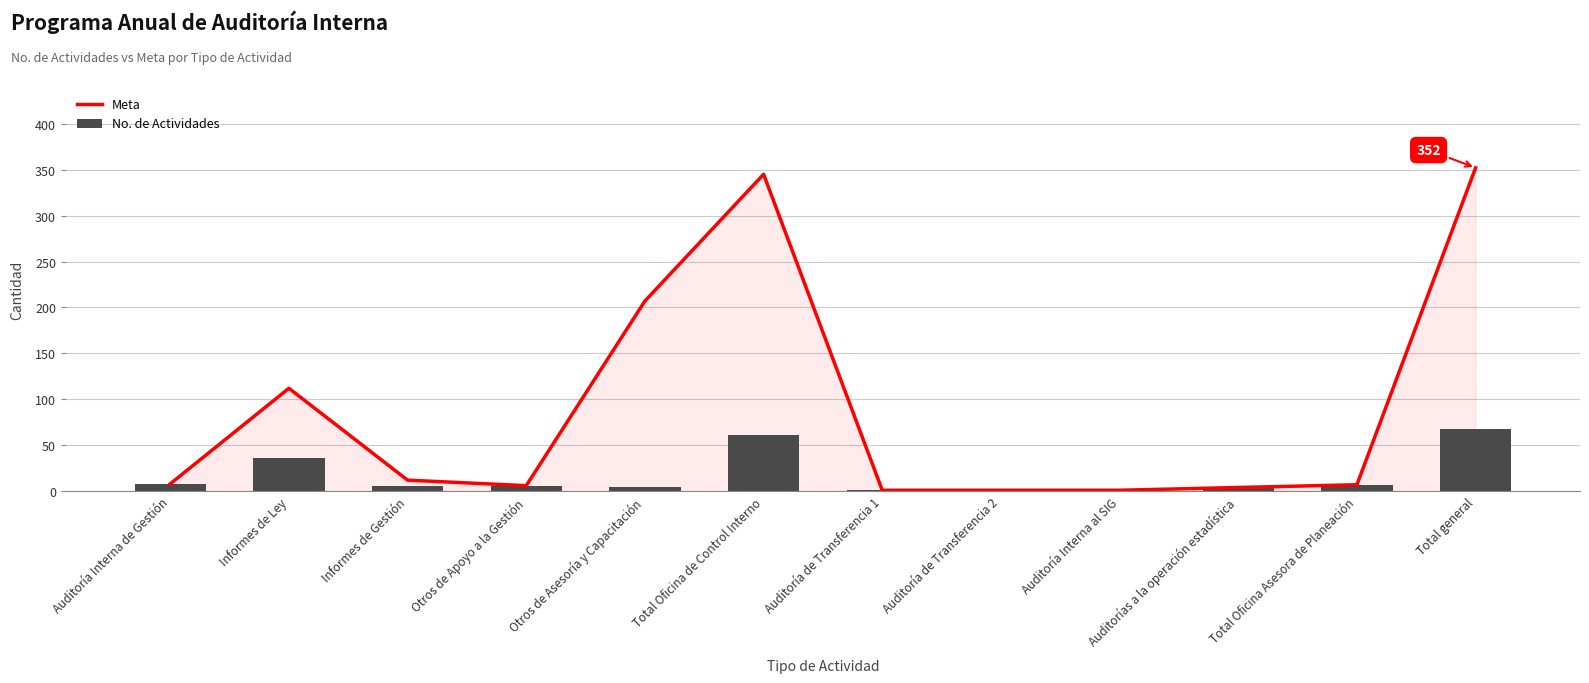

What are all the series names shown in the legend?

Meta, No. de Actividades